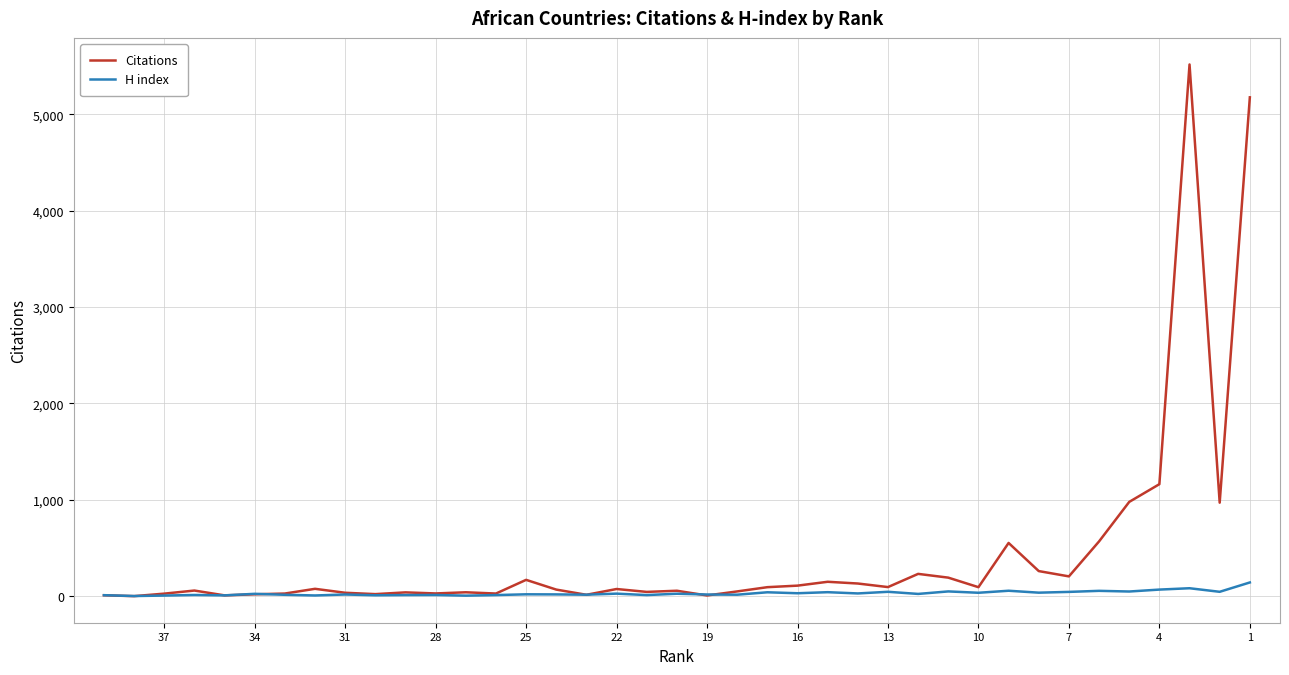

What is the value of the Citations point at the 30th from the left?

93